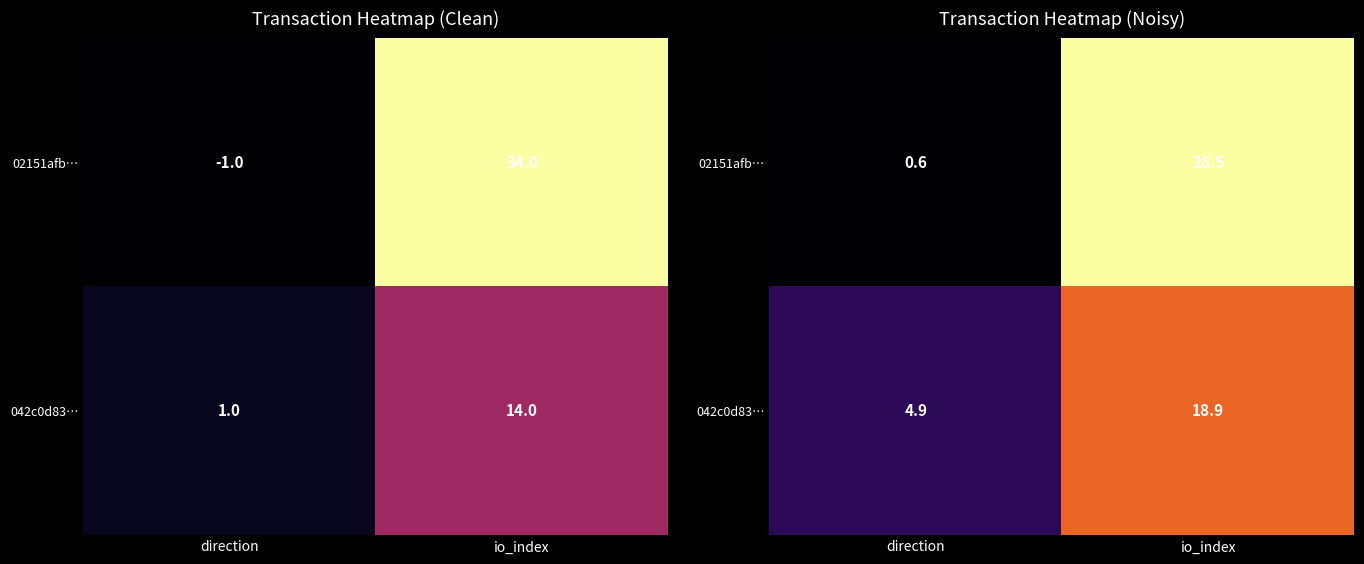

What is the sum of all 02151afb… values?

29.1